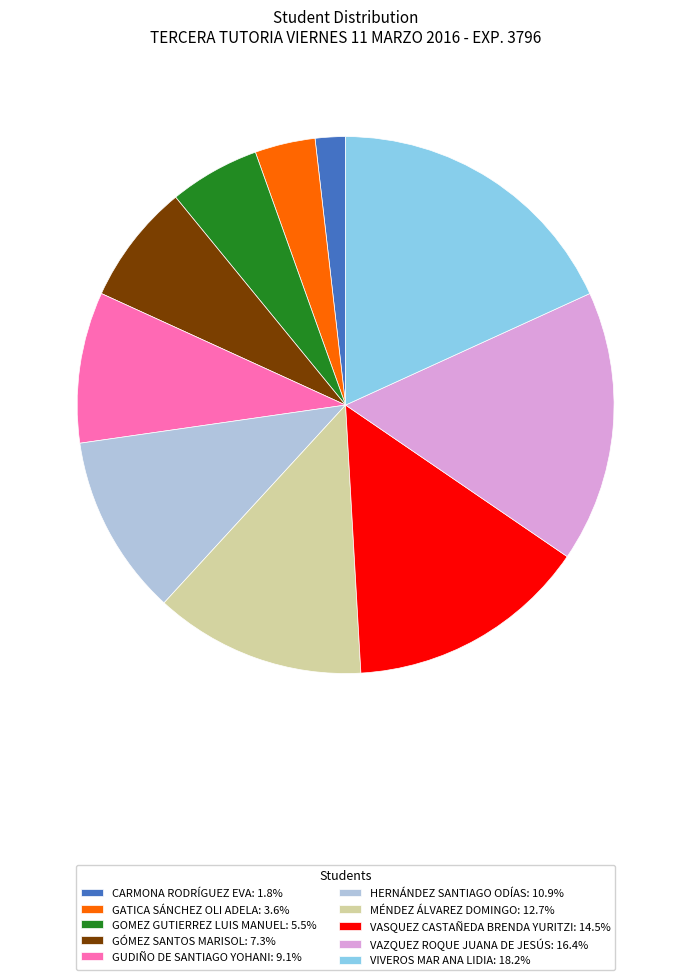

Rank the categories by value from lowest to highest.

CARMONA RODRÍGUEZ EVA, GATICA SÁNCHEZ OLI ADELA, GOMEZ GUTIERREZ LUIS MANUEL, GÓMEZ SANTOS MARISOL, GUDIÑO DE SANTIAGO YOHANI, HERNÁNDEZ SANTIAGO ODÍAS, MÉNDEZ ÁLVAREZ DOMINGO, VASQUEZ CASTAÑEDA BRENDA YURITZI, VAZQUEZ ROQUE JUANA DE JESÚS, VIVEROS MAR ANA LIDIA